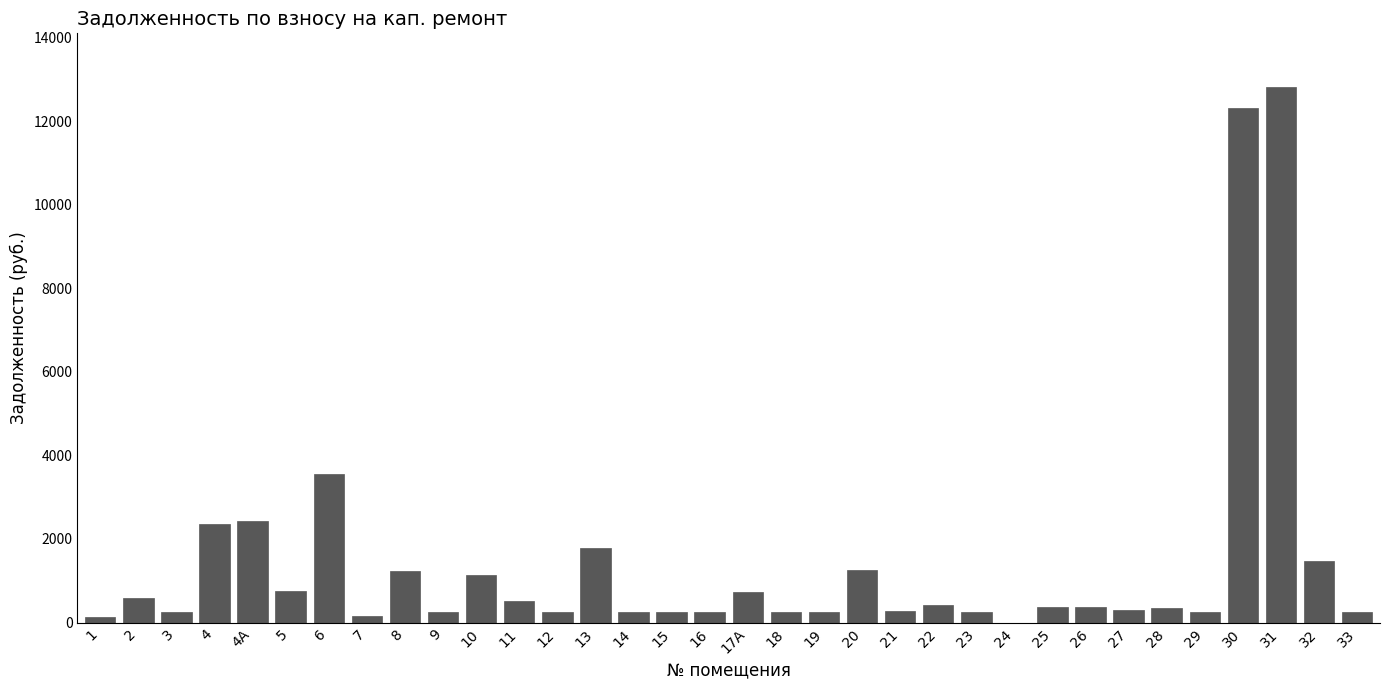

What is the maximum value shown in the chart?

12823.8